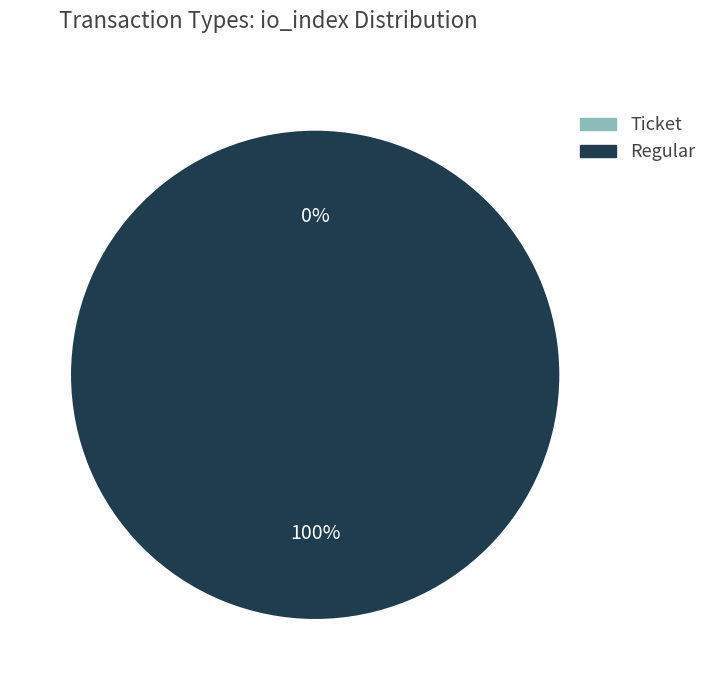

Between Regular and Ticket, which is larger?

Regular